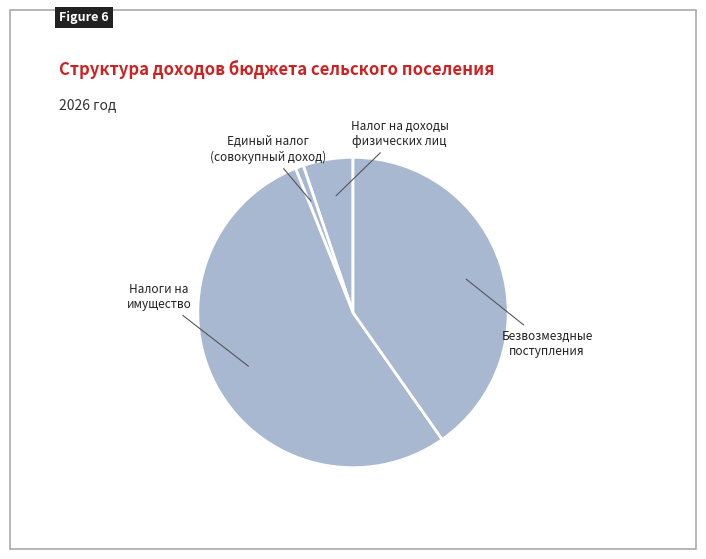

Which category accounts for the majority?

Налоги на
имущество